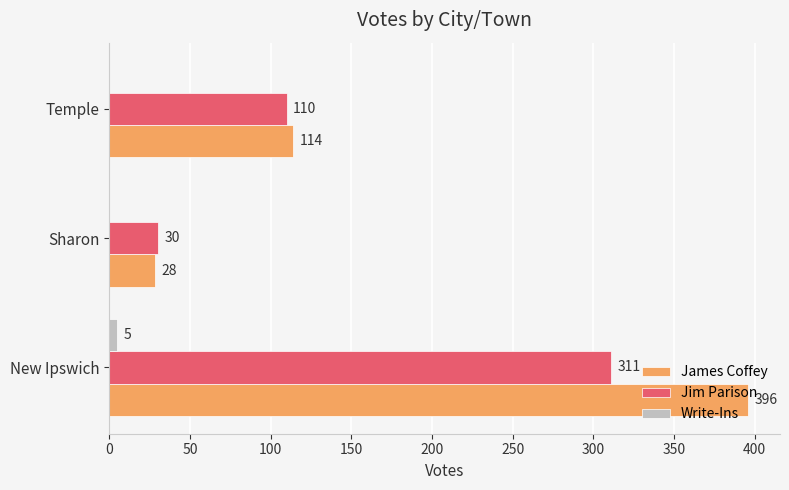

What is the sum of the Jim Parison values at Temple and New Ipswich?

421